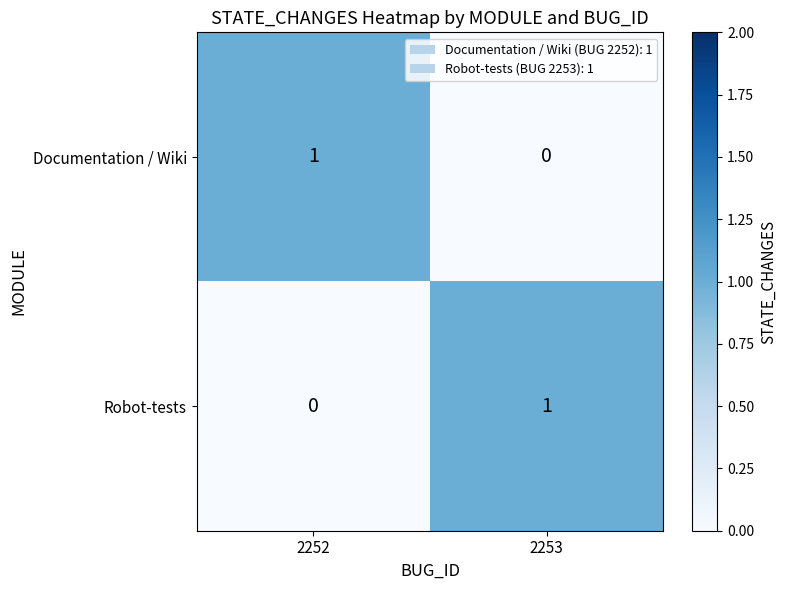

At which label is Robot-tests closest to 0?

2252